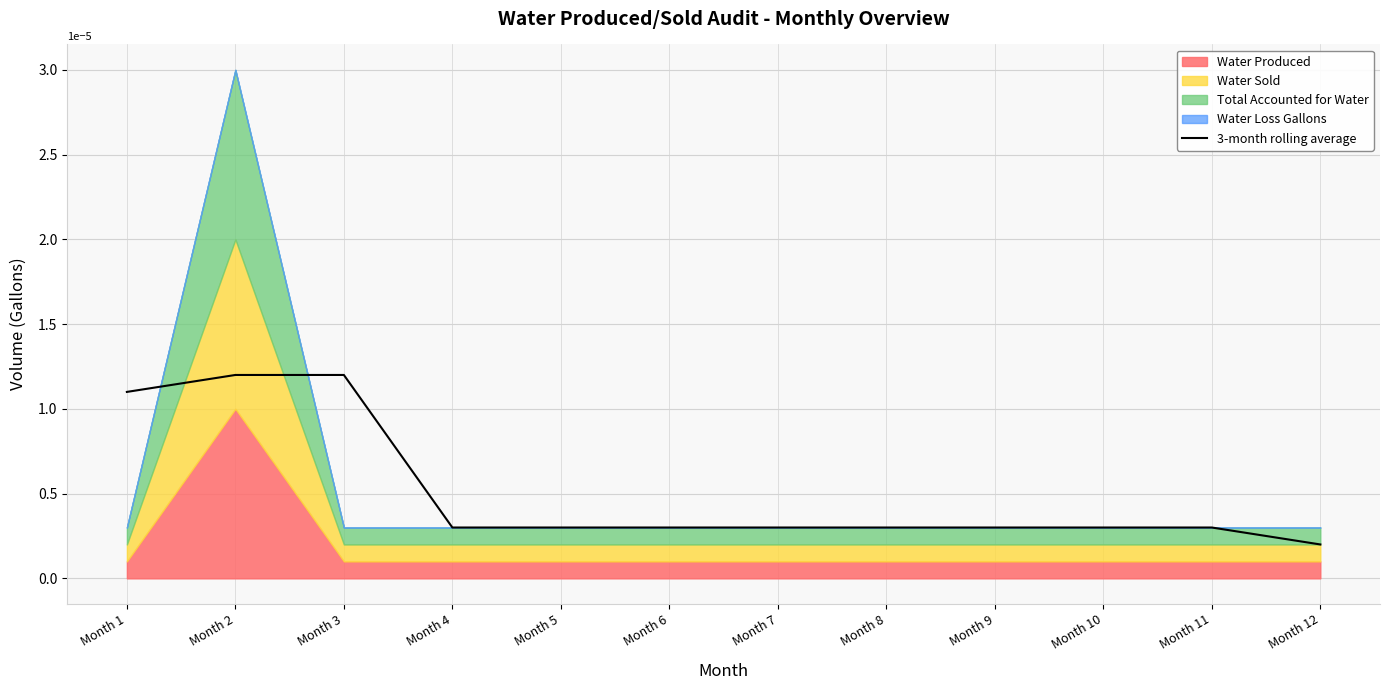

Reading left to right, what are all the values shown in this chart?

Month 1=0.0	Month 2=0.0	Month 3=0.0	Month 4=0.0	Month 5=0.0	Month 6=0.0	Month 7=0.0	Month 8=0.0	Month 9=0.0	Month 10=0.0	Month 11=0.0	Month 12=0.0